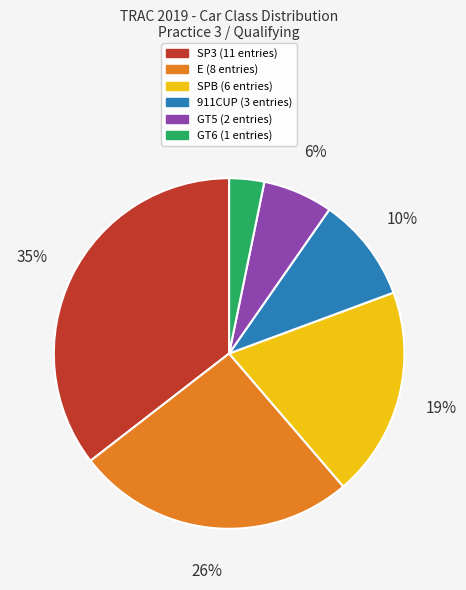

How many slices are in this pie chart?

6